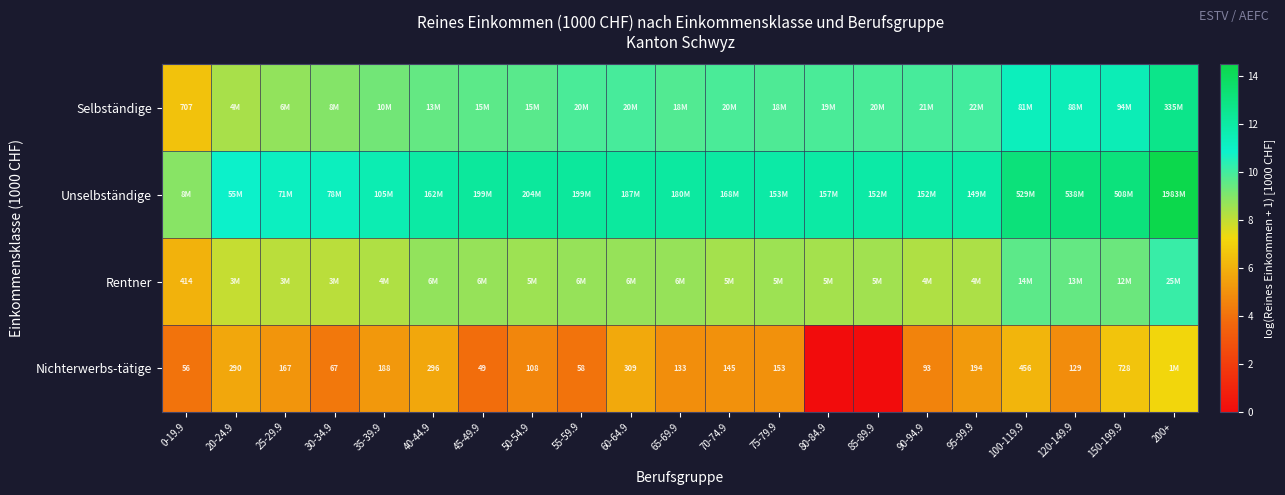

How many categories are shown in the chart?

21